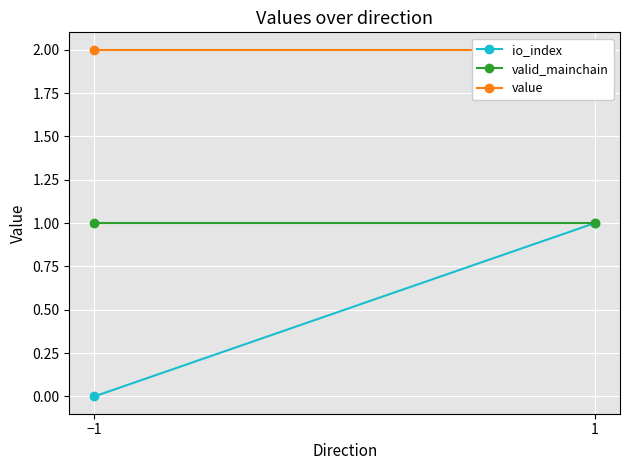

What is the label of the 1st point from the left?

−1